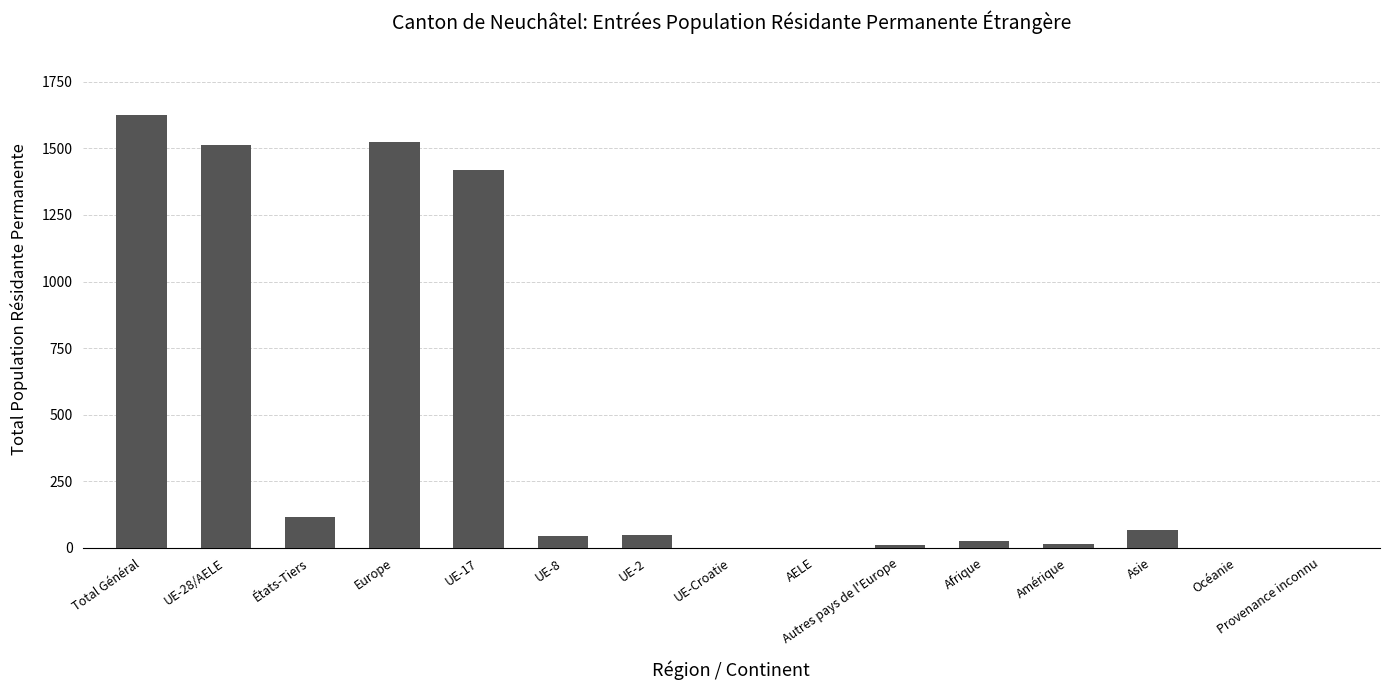

True or false: the data shows 51 at États-Tiers.

False